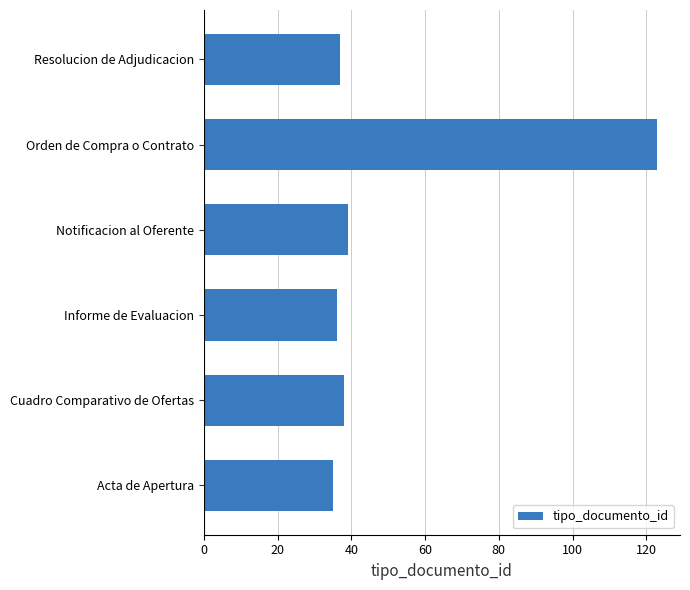

Which has a higher value, Notificacion al Oferente or Orden de Compra o Contrato?

Orden de Compra o Contrato